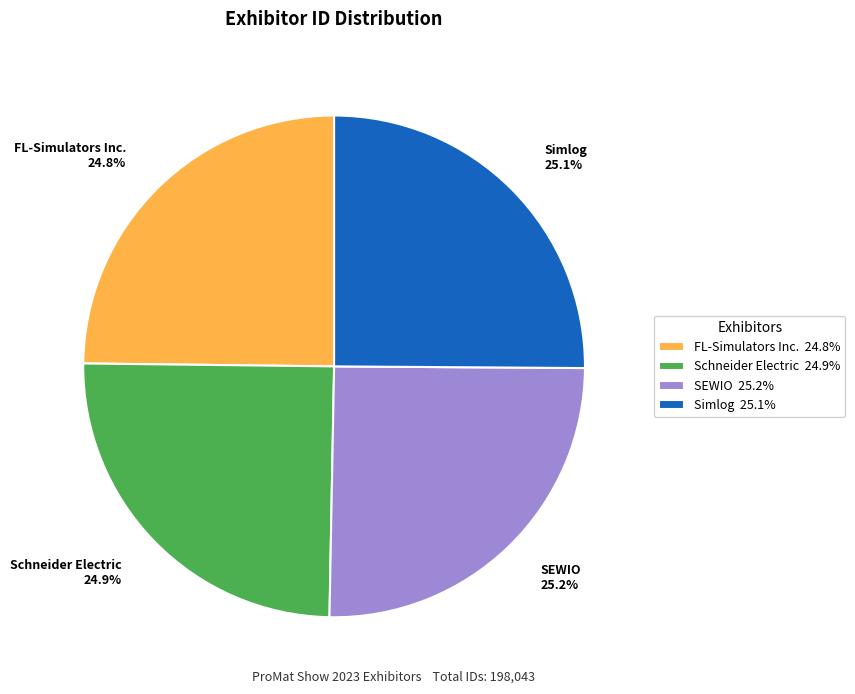

Is there any slice that represents more than half of the pie?

No